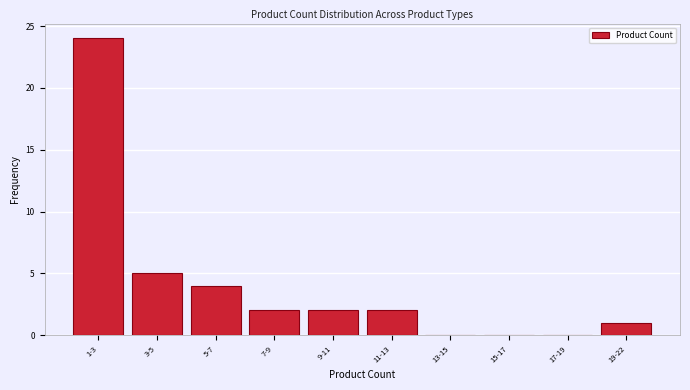

Reading left to right, list all the values displayed in this chart.

1-3=24	3-5=5	5-7=4	7-9=2	9-11=2	11-13=2	13-15=0	15-17=0	17-19=0	19-22=1